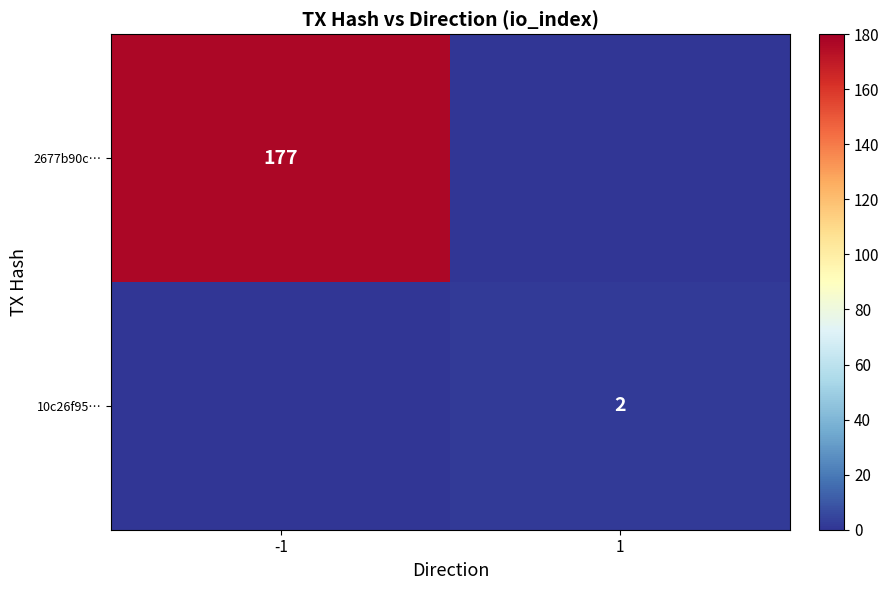

The 10c26f95… series shows 1 at 1. True or false?

False